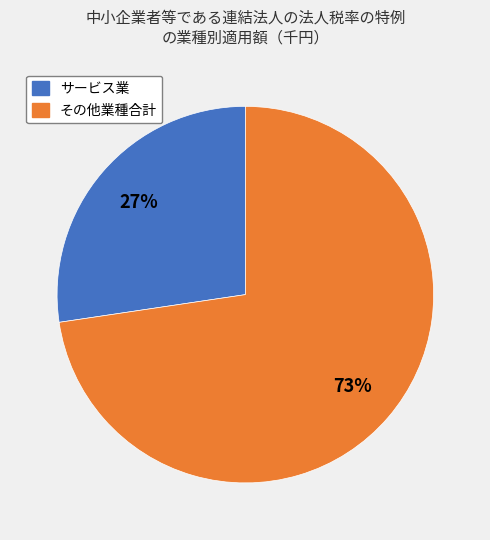

Does any single category account for the majority?

Yes